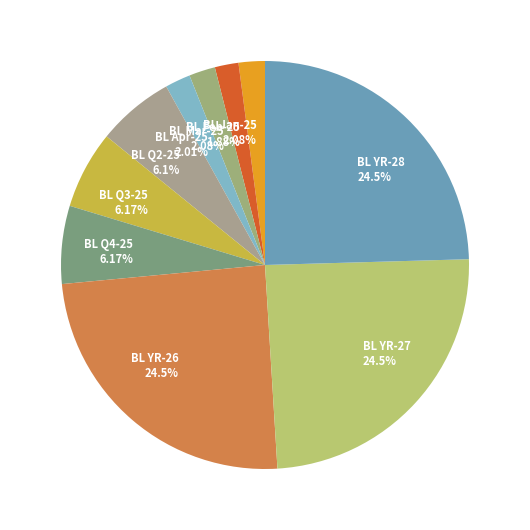

Is BL Q3-25 the majority of the pie?

No